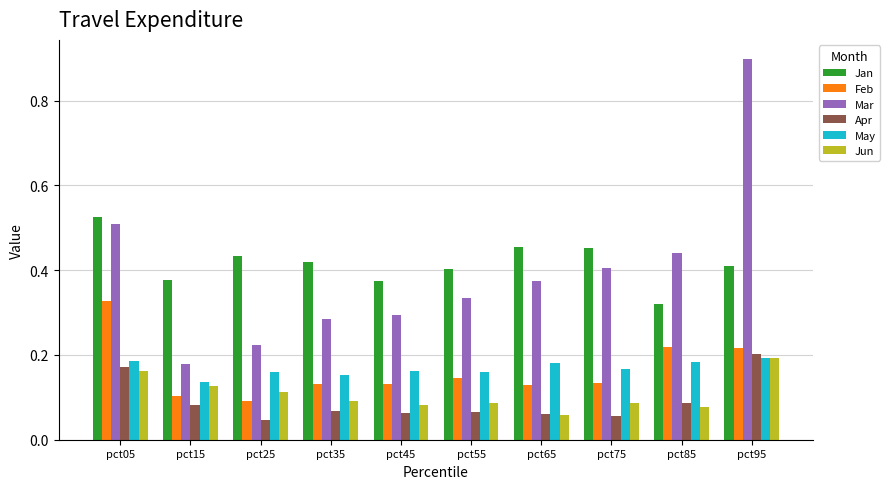

Which category has the lowest value in the Jun series?

pct65